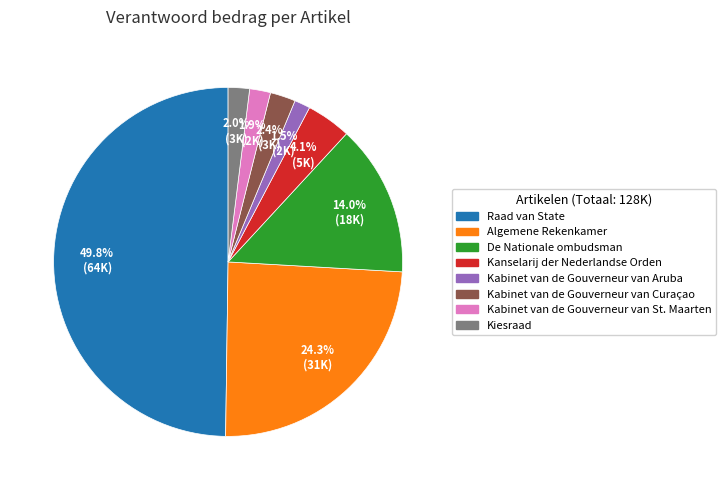

What is the largest slice in the pie chart?

Raad van State